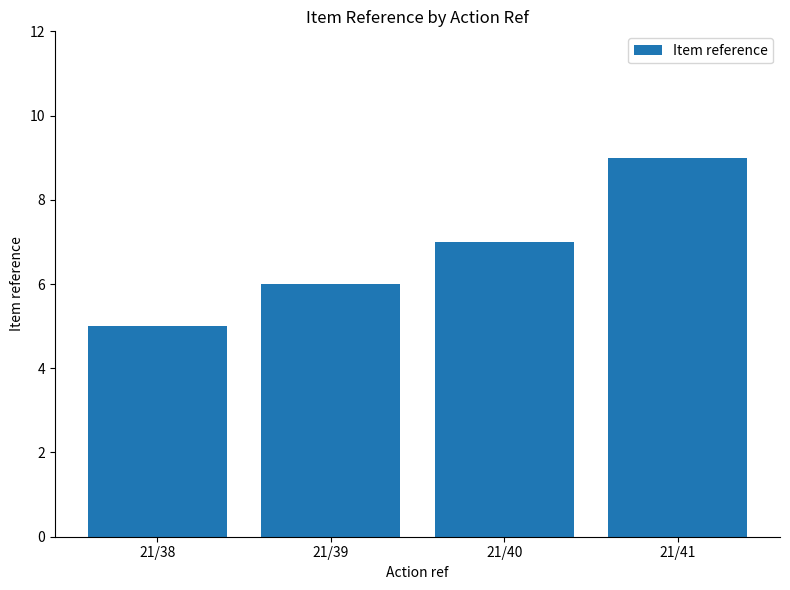

Is it true that the value at 21/38 is 5?

True